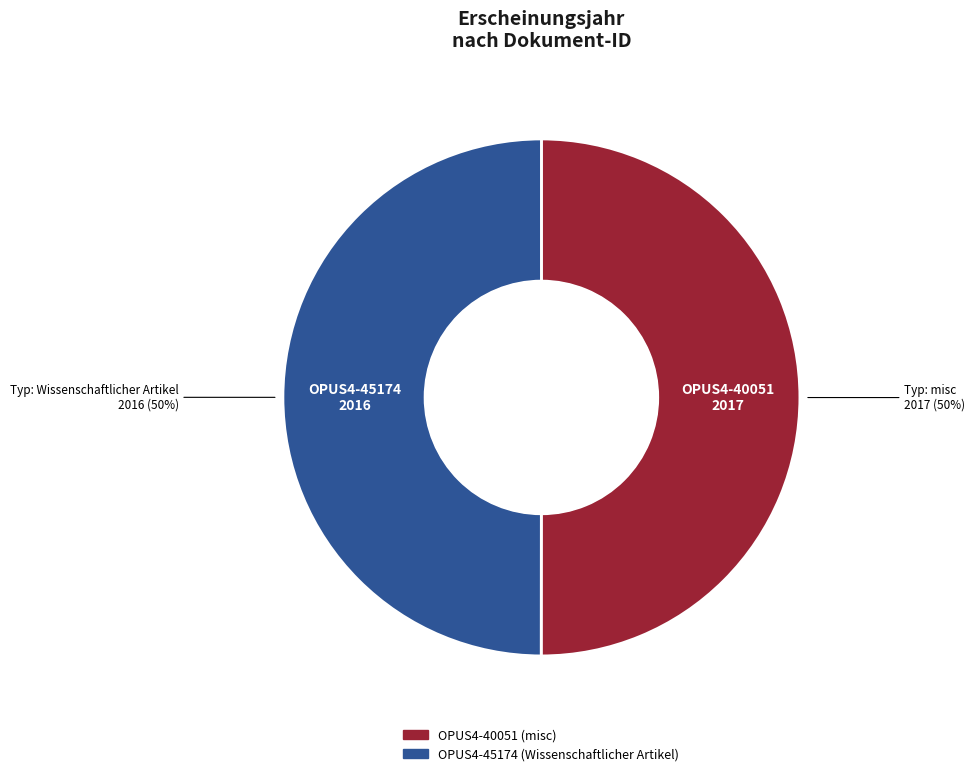

How many segments does this pie chart have?

2